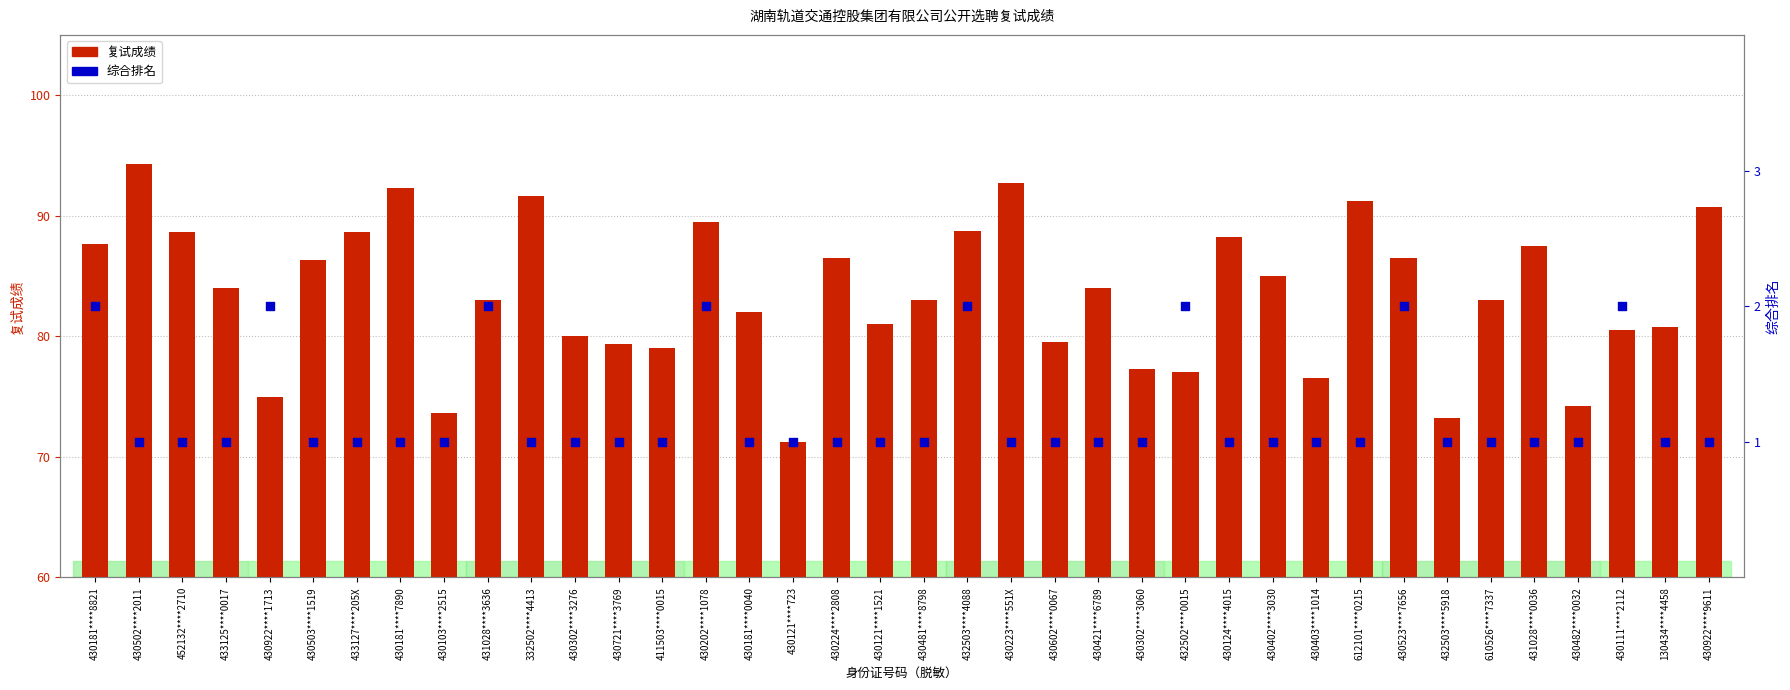

At which category is the sum across all series the highest?

430502****2011